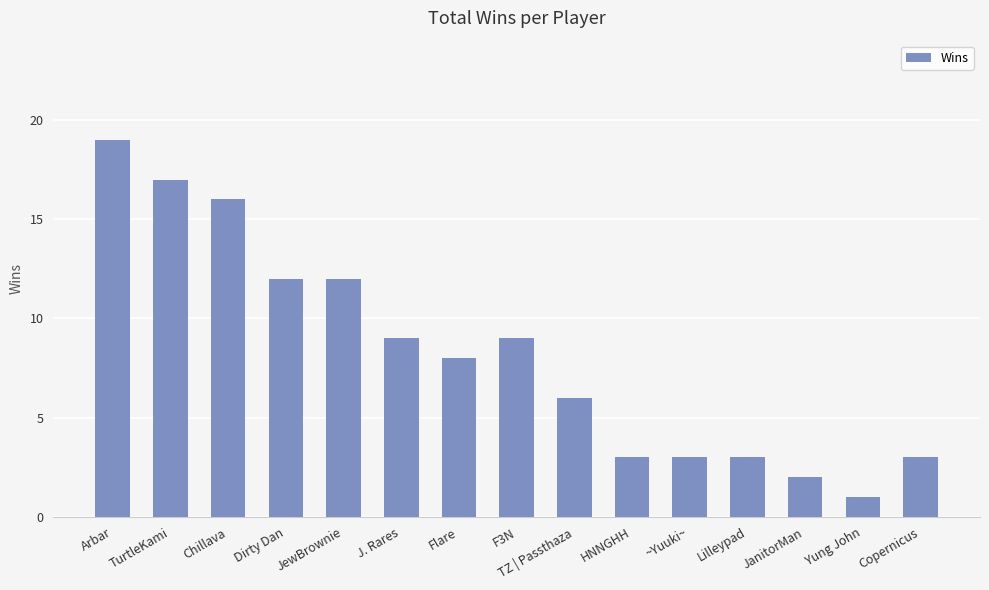

How many bars are there in total?

15